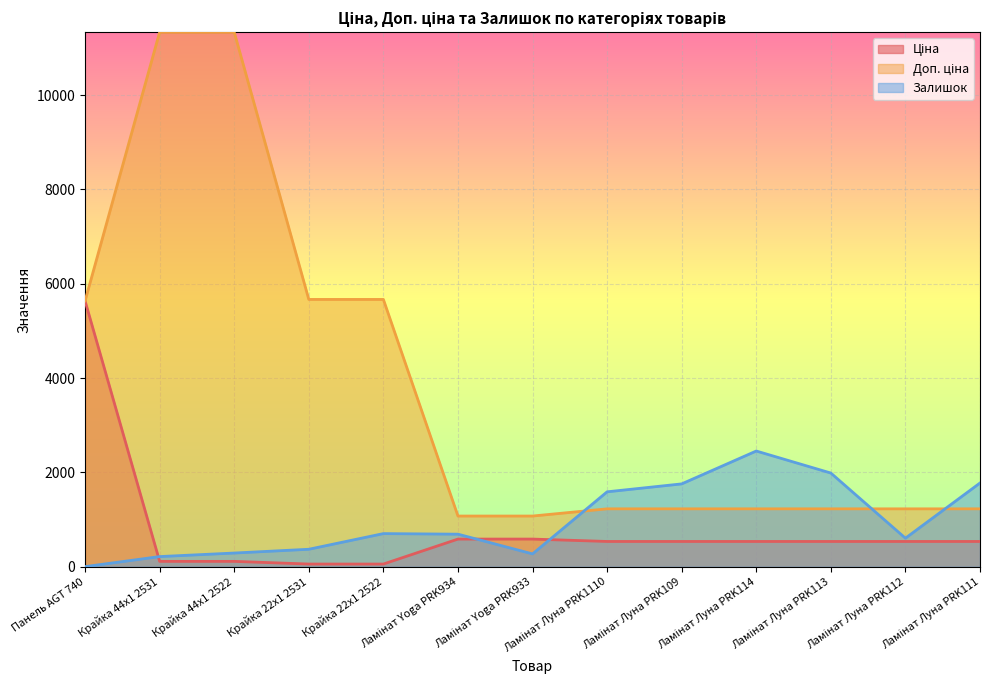

True or false: Доп. ціна and Ціна cross at least once.

False